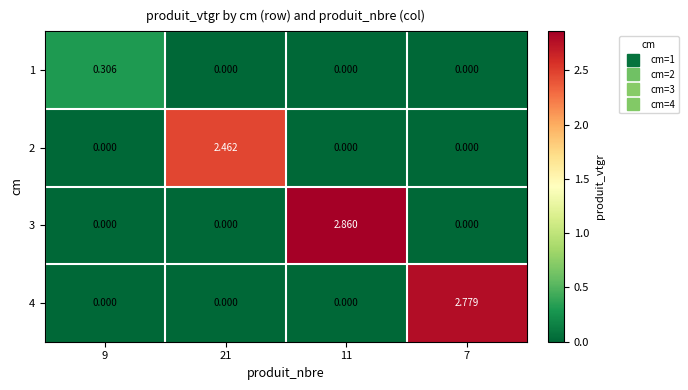

At which category is the sum across all series the highest?

11